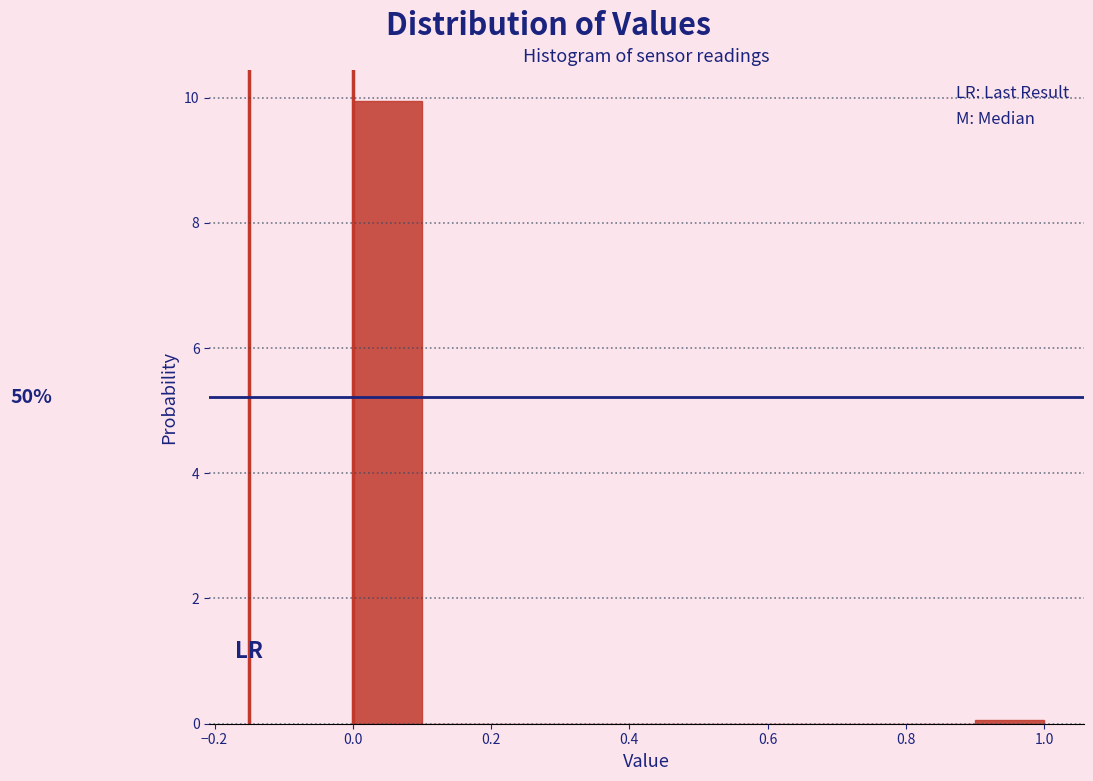

Over which range of the x-axis is the bar tallest?

0.0 to 0.1